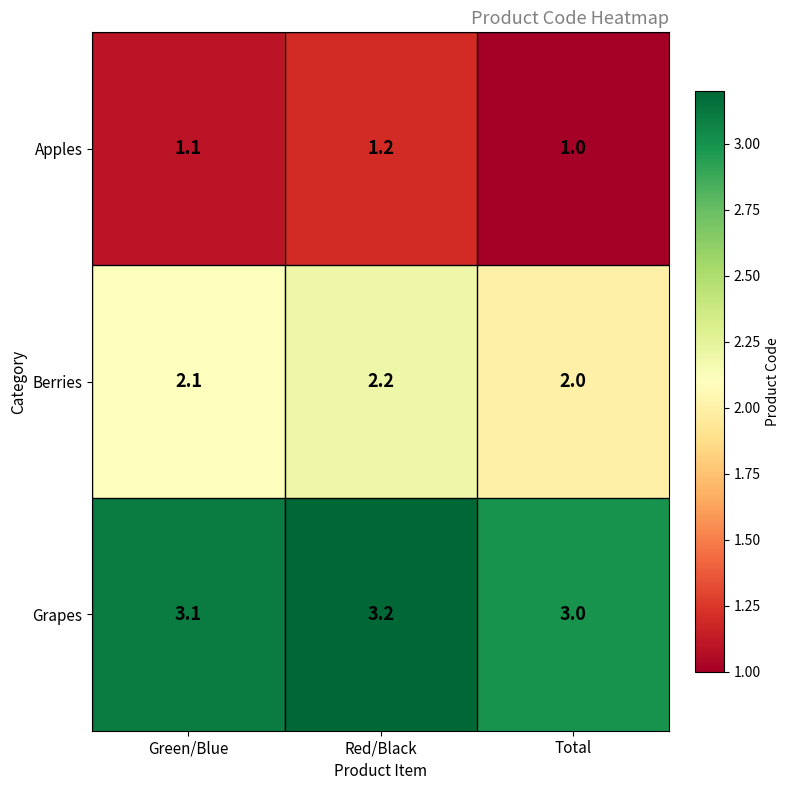

List the series in order of their overall mean, highest first.

Grapes, Berries, Apples